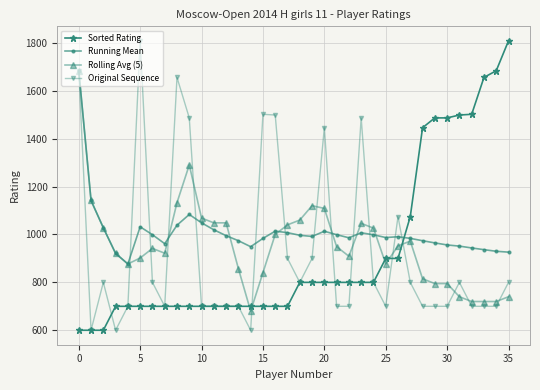

True or false: Running Mean has more than 0 interior local peaks.

True